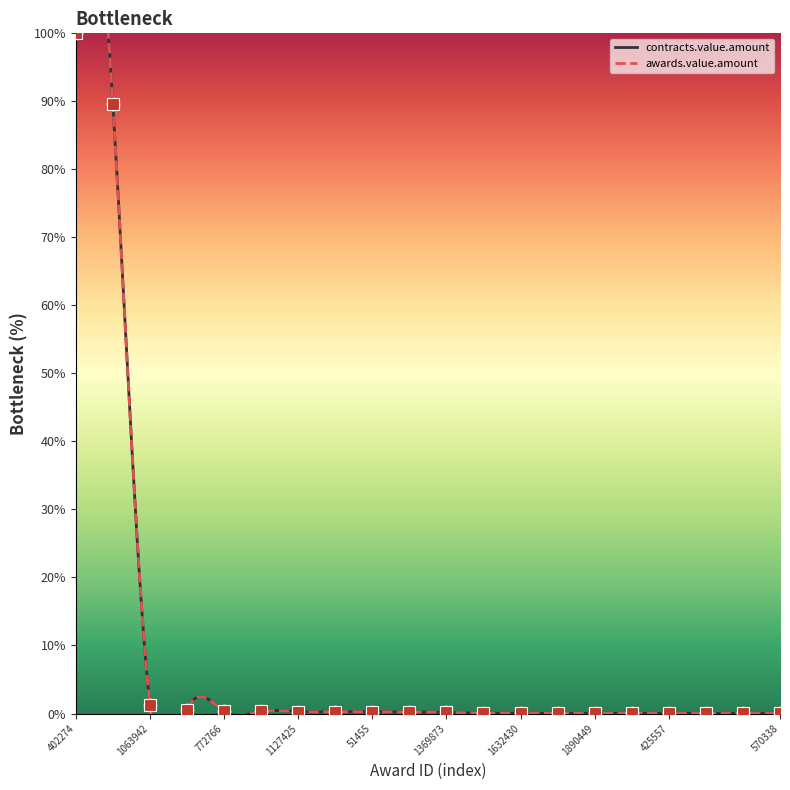

What is the total value across all series at 1479908?

0.5